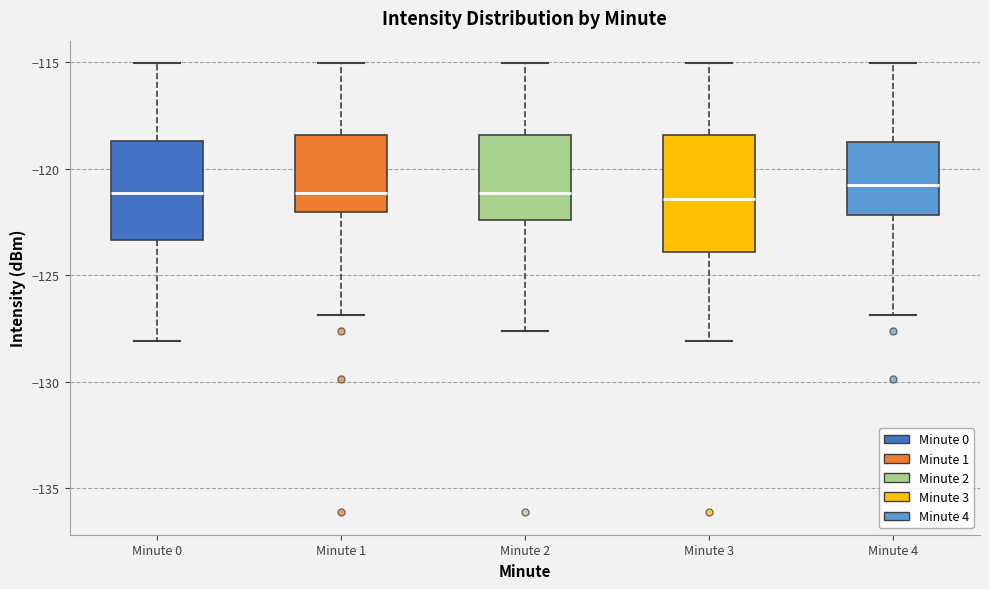

Reading left to right, read every box against the y-axis: the position of its median line, the range the box covers, and the ends of its whiskers. The values are not printed on the chart, so give them approximately, as read against the axis.

Minute 0: median -121.0, box -123.5 to -118.5, whiskers -128.0 to -115.0
Minute 1: median -121.0, box -122.0 to -118.5, whiskers -127.0 to -115.0
Minute 2: median -121.0, box -122.5 to -118.5, whiskers -127.5 to -115.0
Minute 3: median -121.5, box -124.0 to -118.5, whiskers -128.0 to -115.0
Minute 4: median -120.5, box -122.0 to -118.5, whiskers -127.0 to -115.0